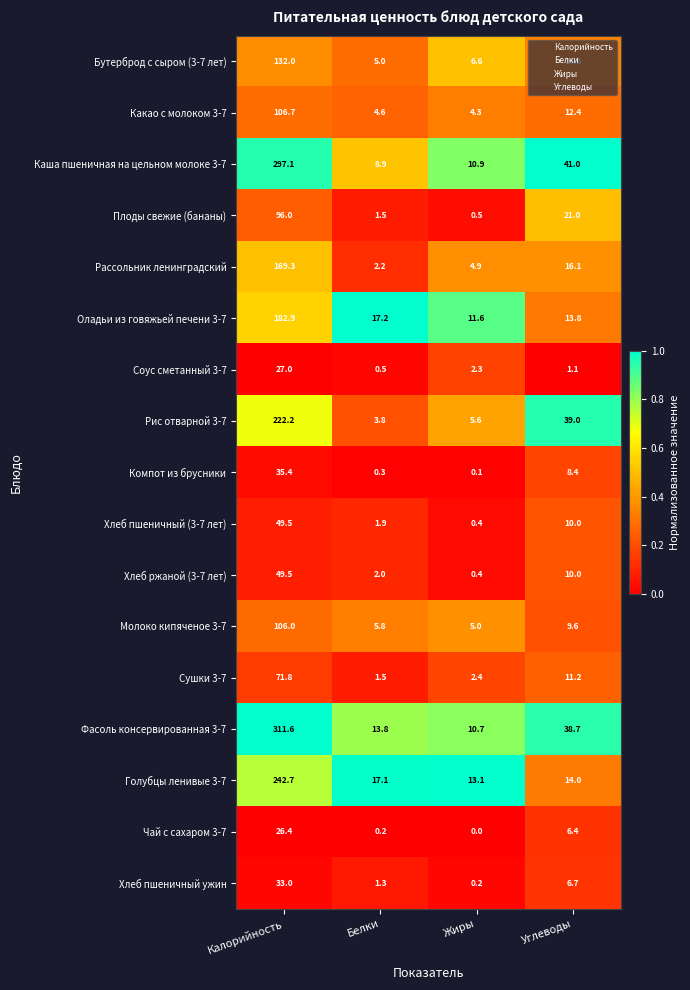

Read the Рис отварной 3-7 value at Калорийность.

222.2